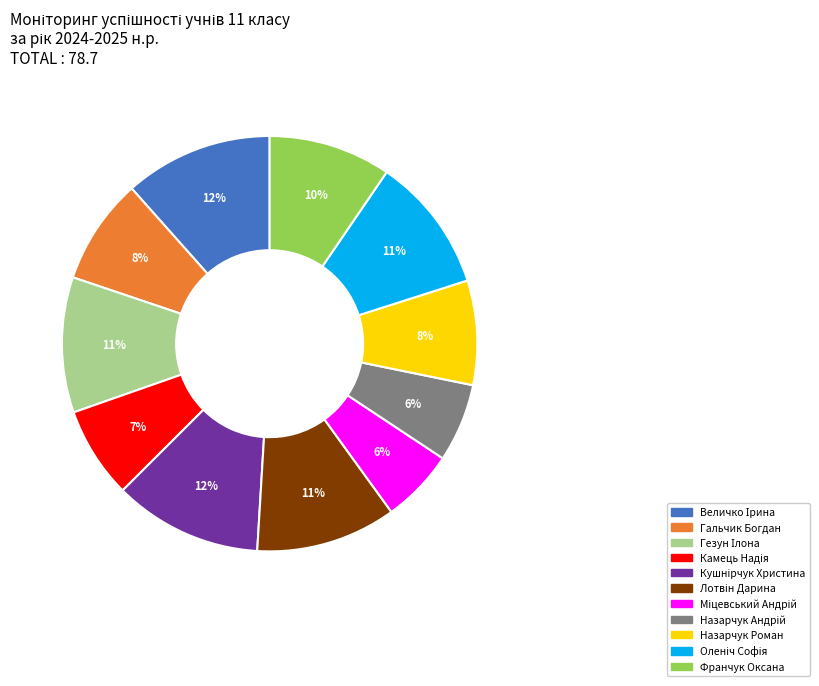

Combined, do Франчук Оксана and Гальчик Богдан account for over 50%?

No